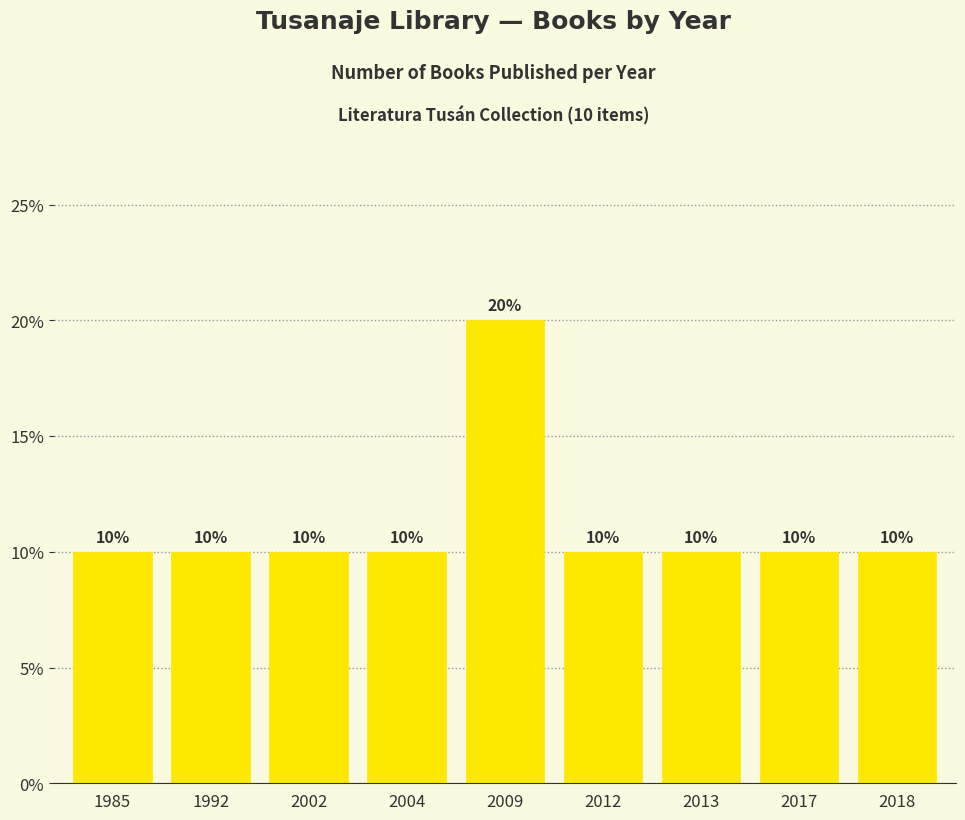

The chart shows a value of 4 at 1985. True or false?

False